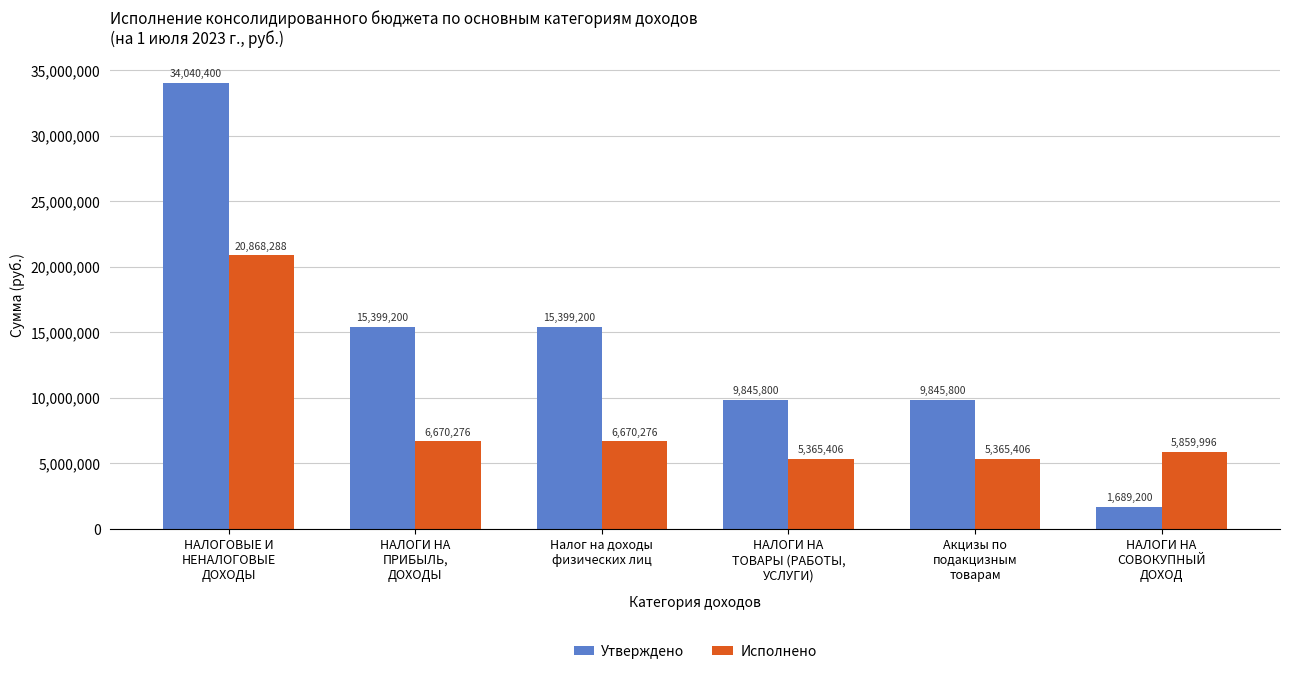

What is the average value of the Исполнено series?

8466608.0